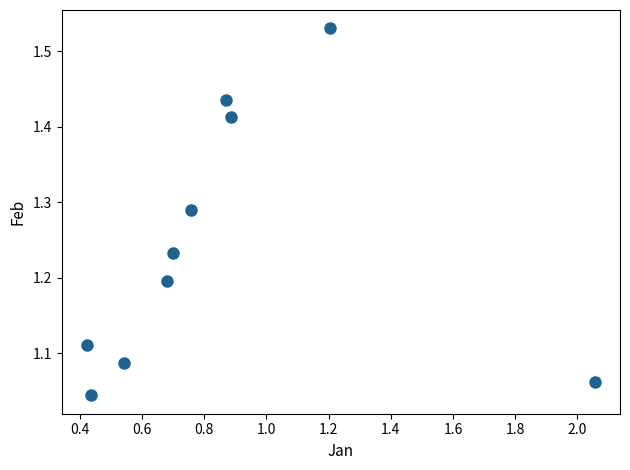

What is the range of Y values (max minus min)?

0.5